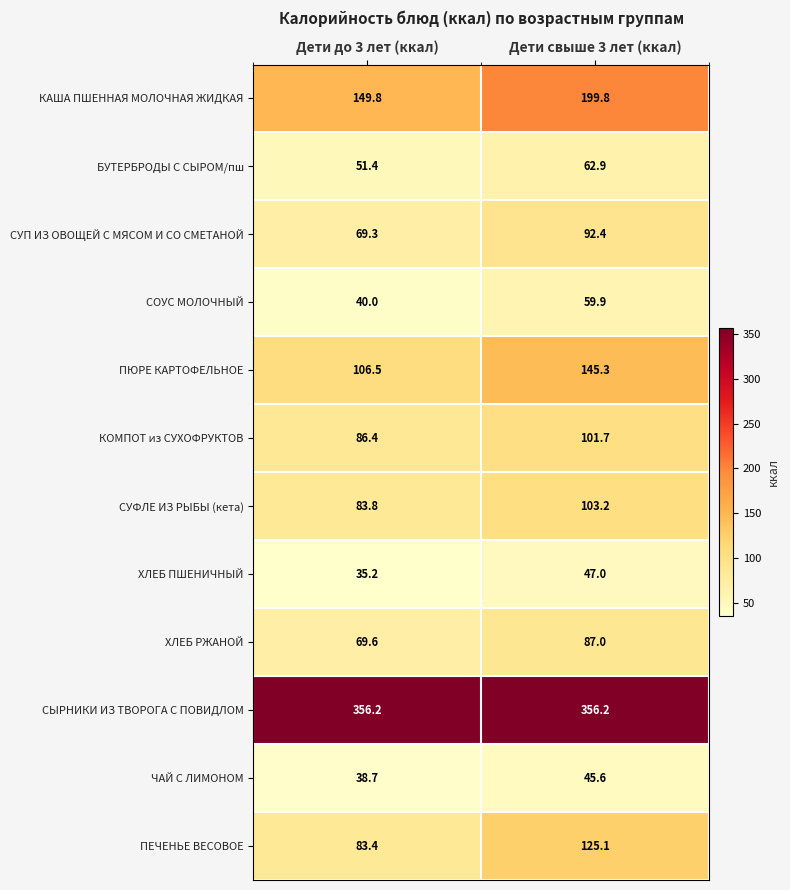

Is it true that ХЛЕБ РЖАНОЙ equals 146.4 at Дети свыше 3 лет (ккал)?

False